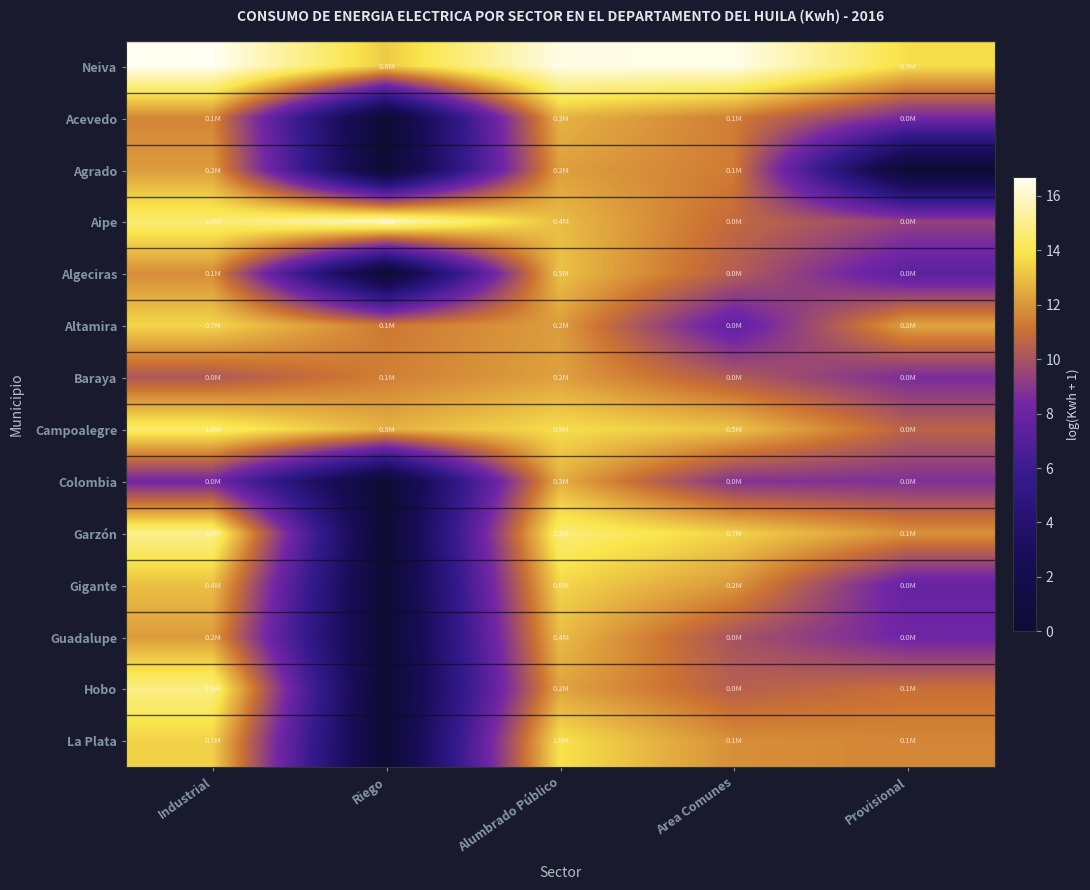

What is the greatest value displayed?

16.7